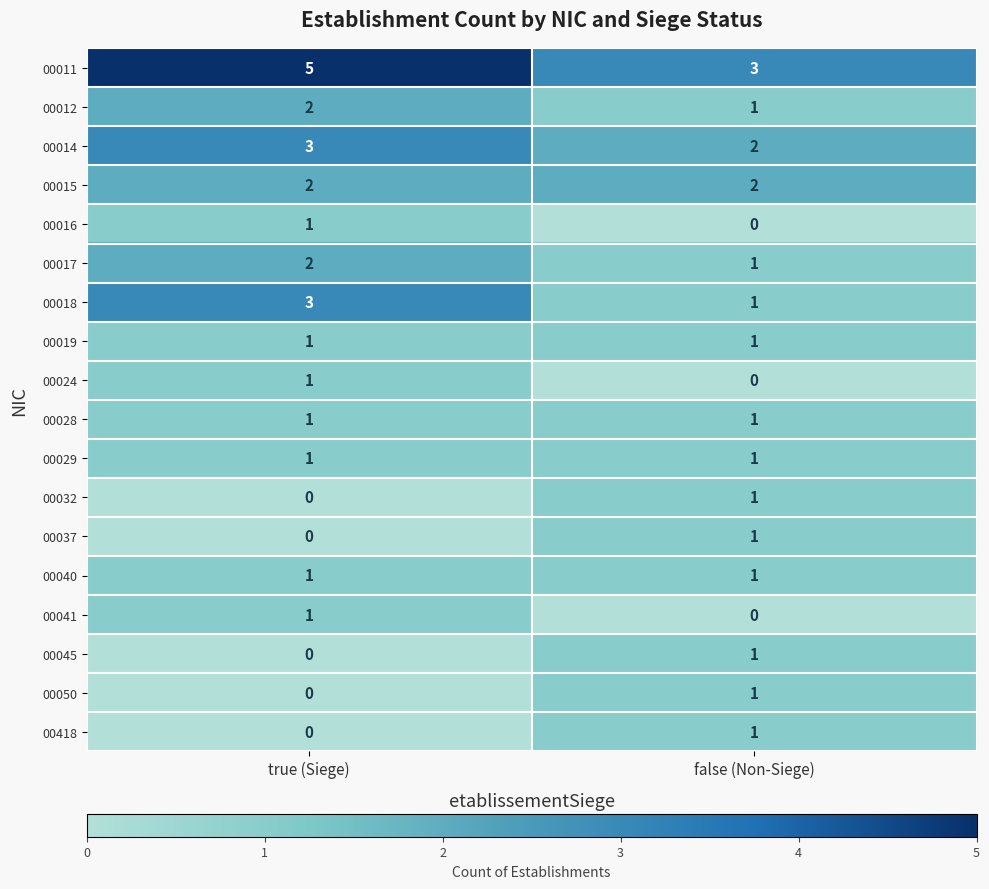

True or false: 00050 has a value of 1 at true (Siege).

False